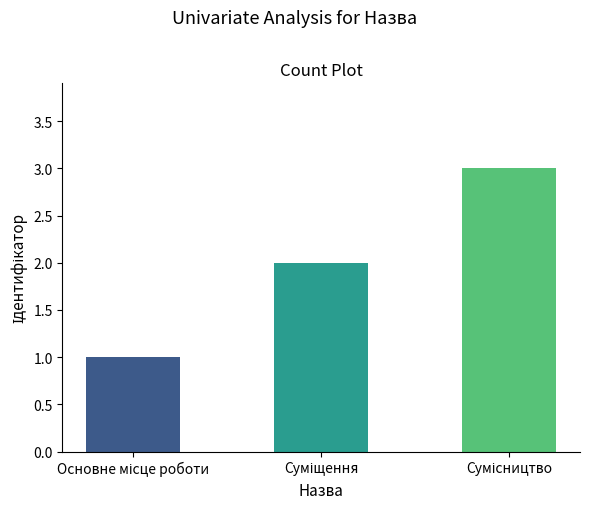

Reading left to right, extract all data points from this chart.

1	2	3